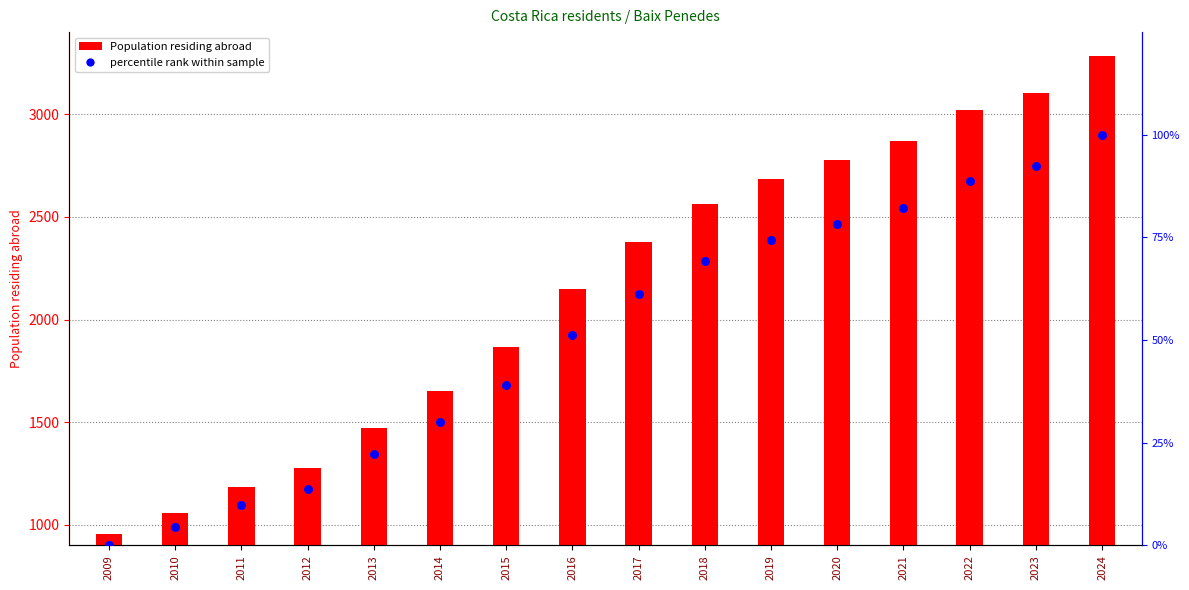

Which series has the largest total across all categories?

Population residing abroad